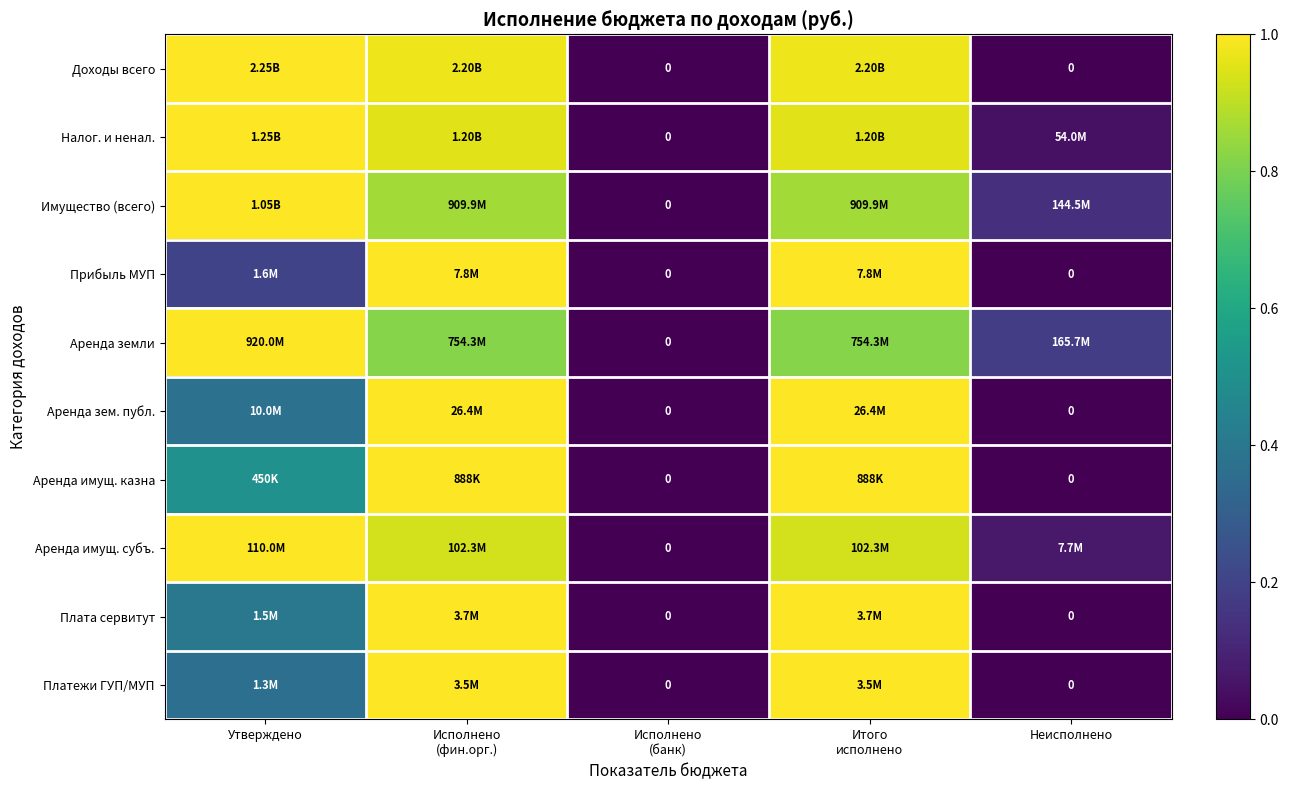

At which label is Аренда имущ. казна closest to 0?

Исполнено (банк)